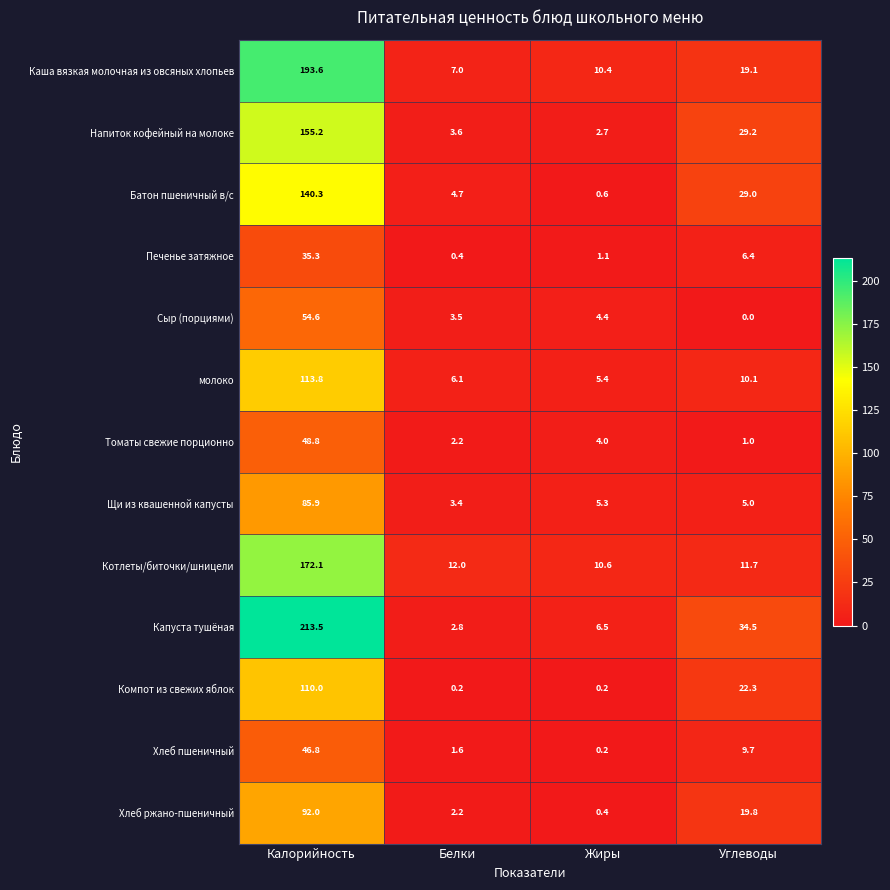

True or false: Печенье затяжное has a value of 1.1 at Жиры.

True